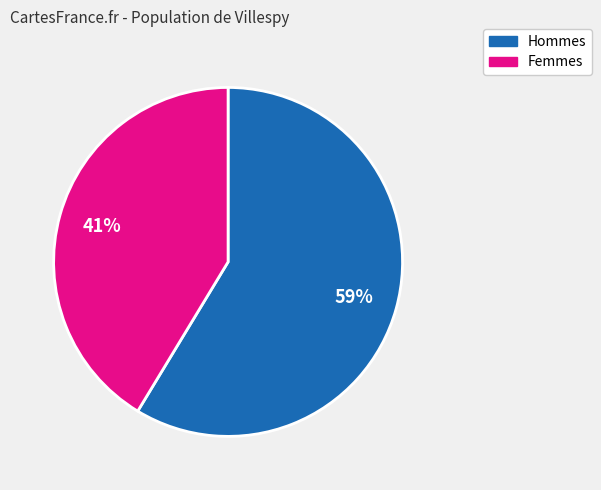

Count the number of slices in the pie.

2